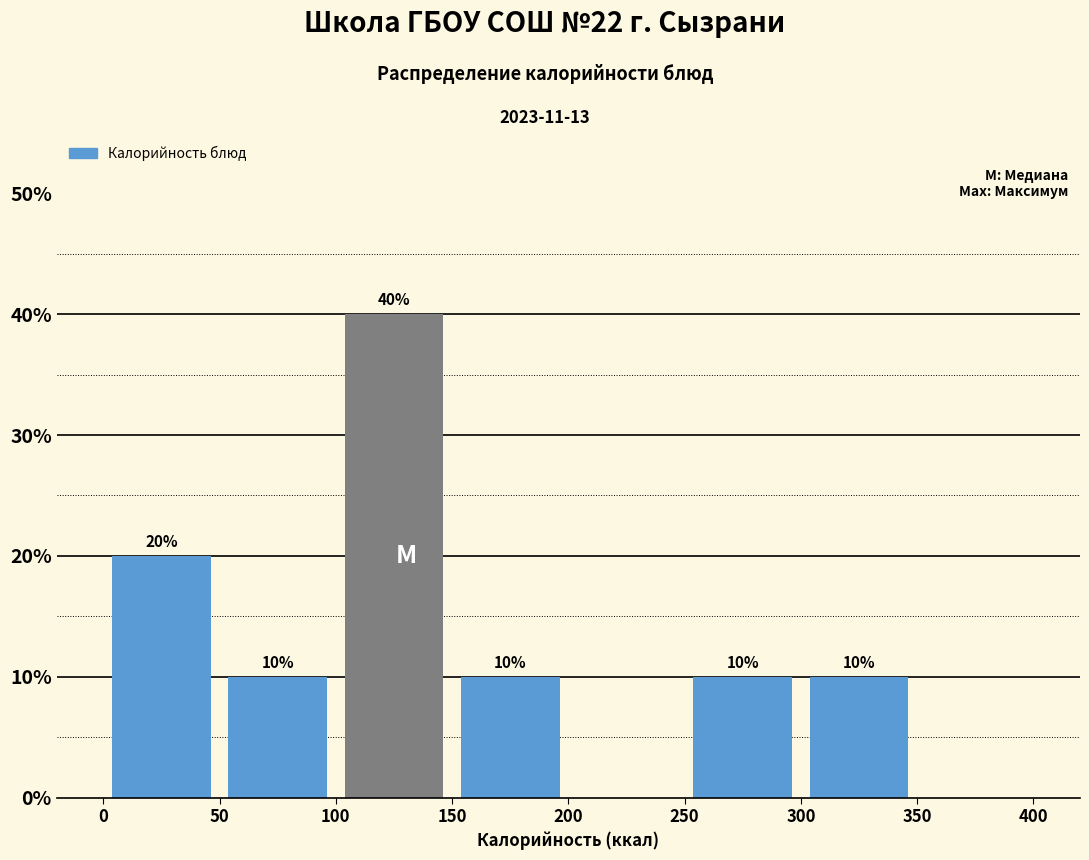

Over which range of the x-axis is the bar tallest?

100 to 150